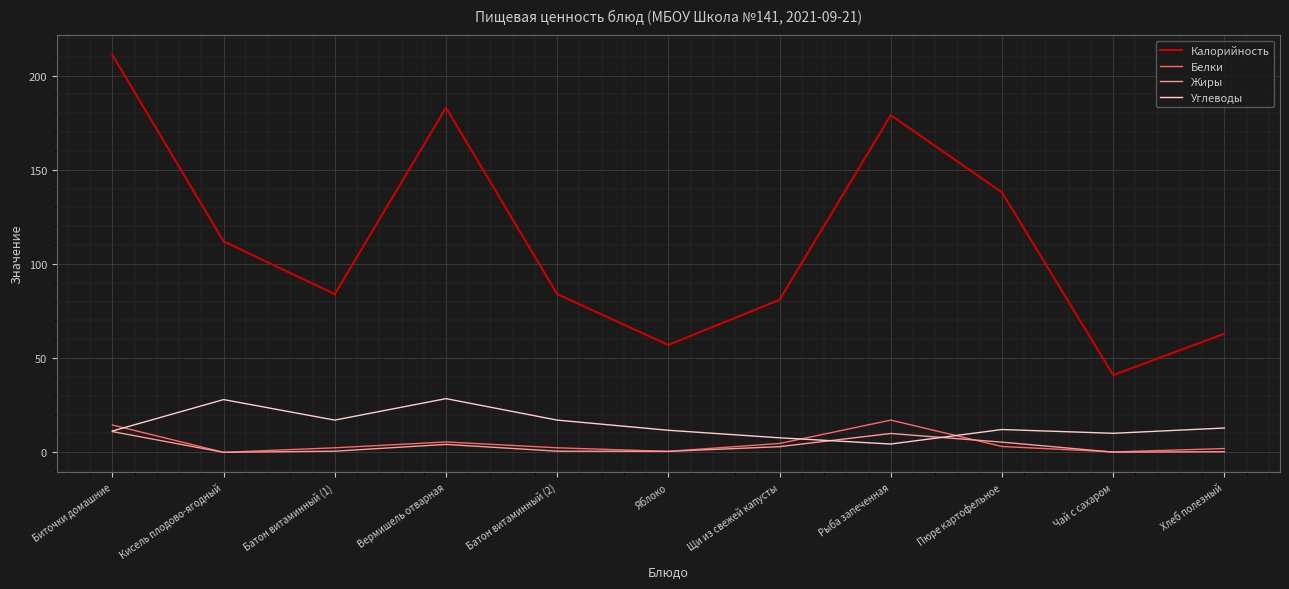

True or false: Калорийность and Белки cross at least once.

False